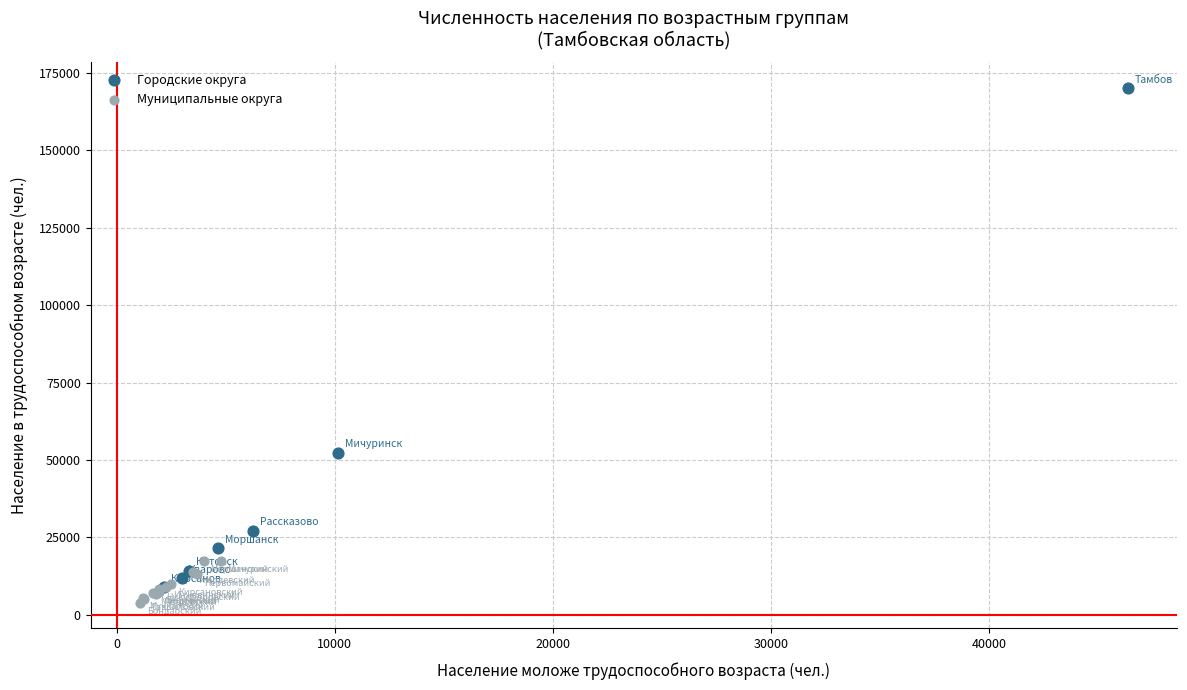

Which series contains the highest Y value?

Городские округа